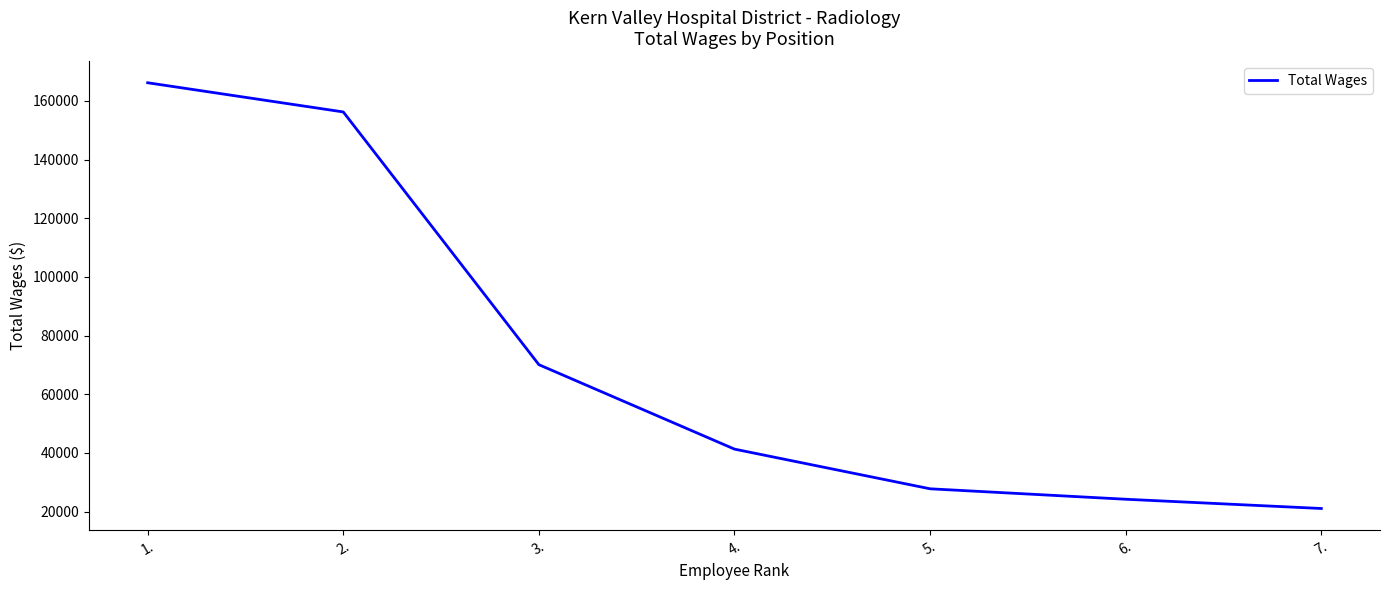

What is the smallest value displayed?

21080